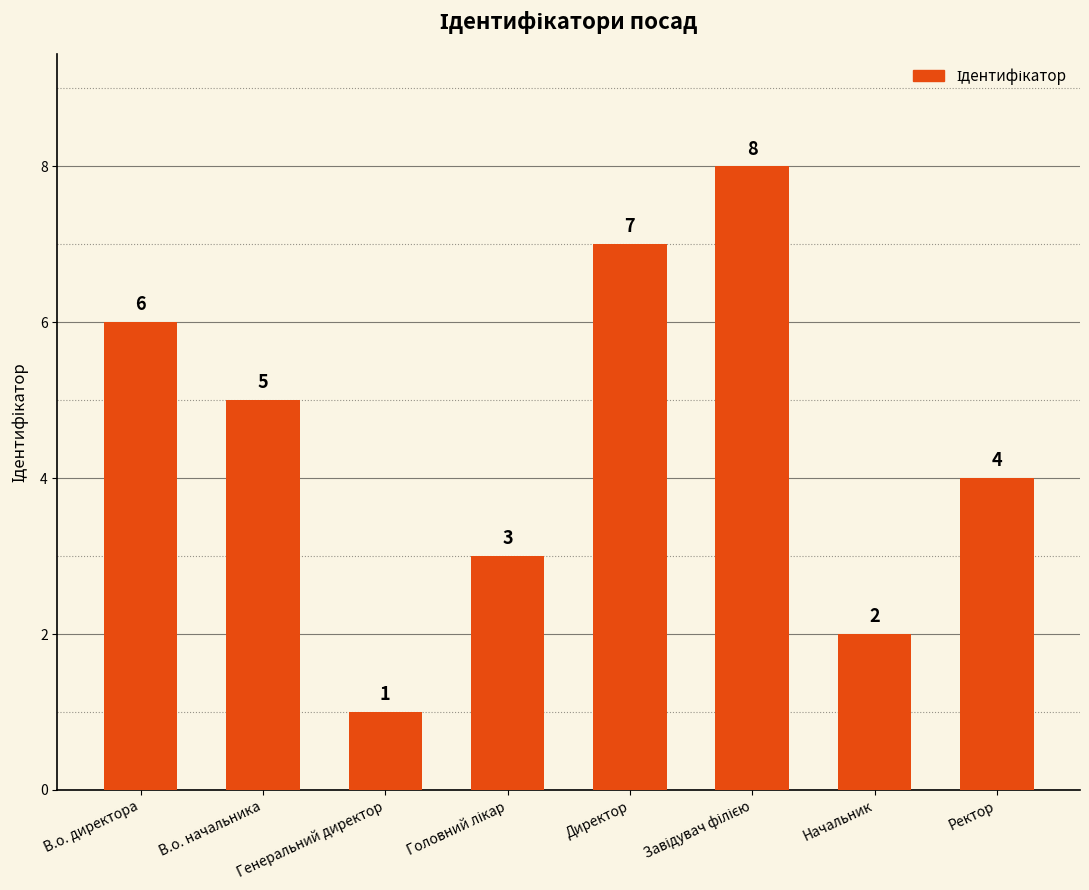

True or false: the data shows 10 at В.о. директора.

False